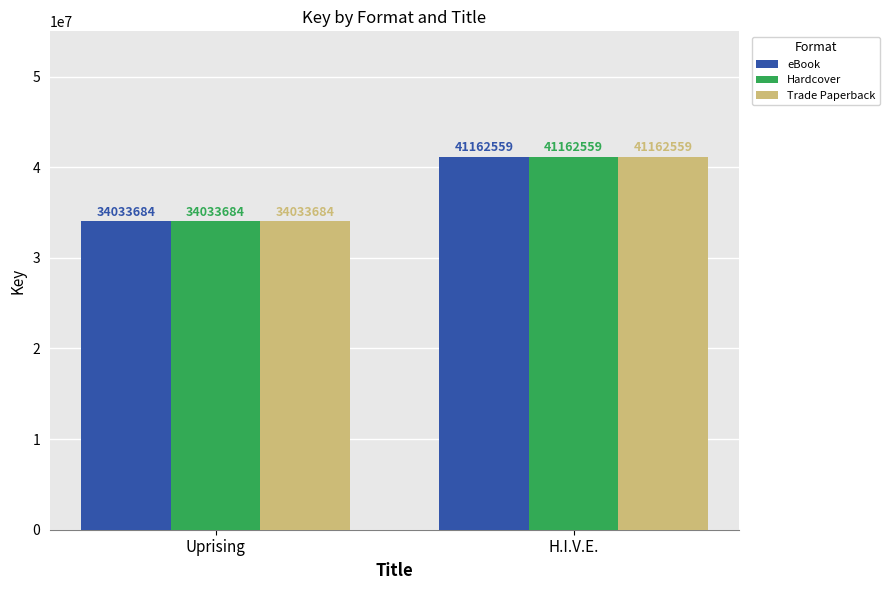

List the labels in order of eBook value, largest first.

H.I.V.E., Uprising